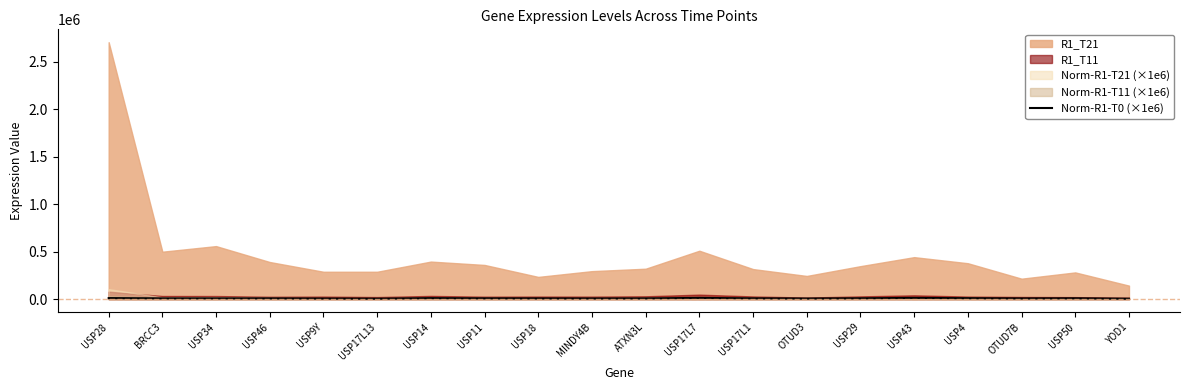

True or false: there are more than 1 points higher than both neighbors.

True